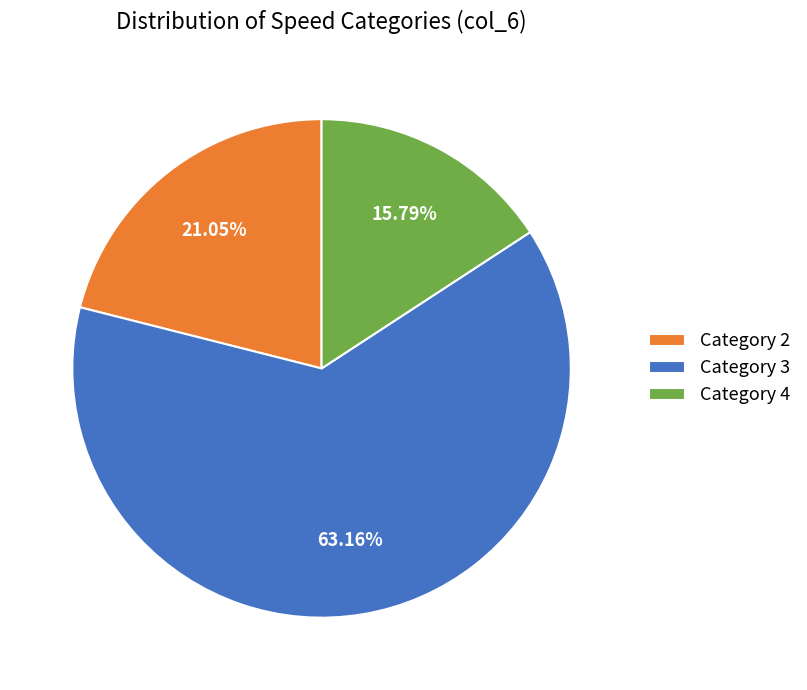

Count the number of slices in the pie.

3